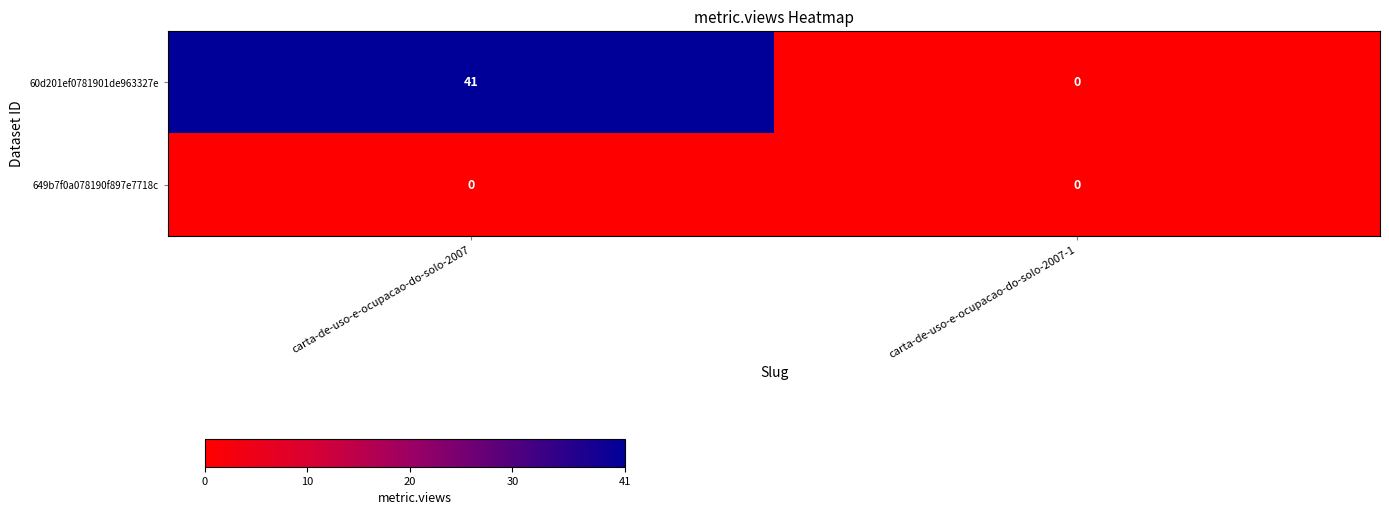

List the series in order of their peak value, lowest first.

649b7f0a078190f897e7718c, 60d201ef0781901de963327e